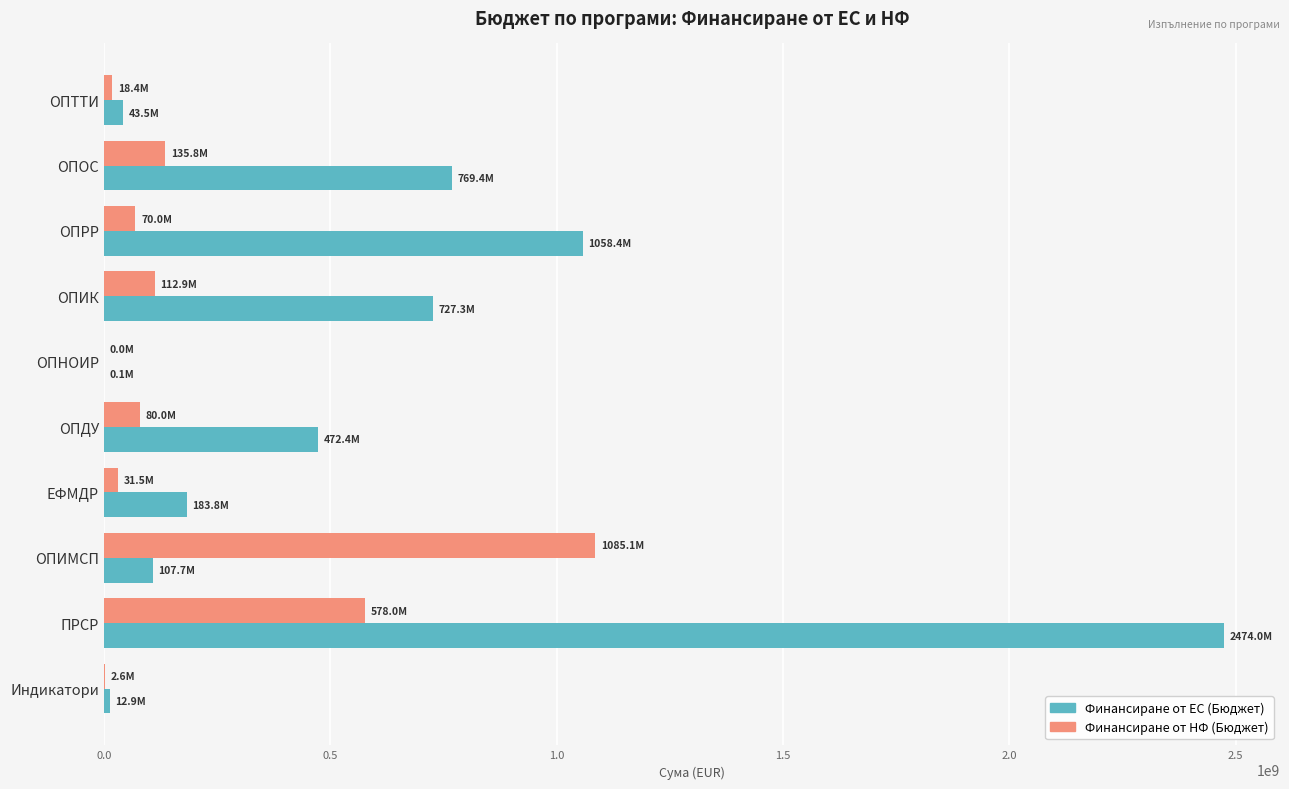

At which category is the sum across all series the highest?

ПРСР